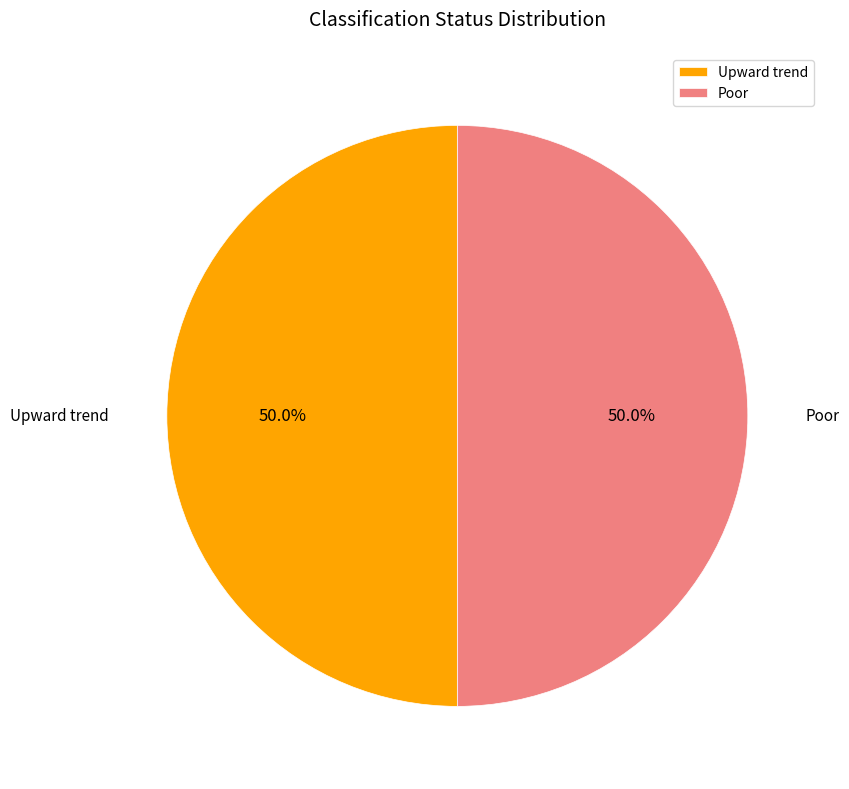

How many slices are in this pie chart?

2